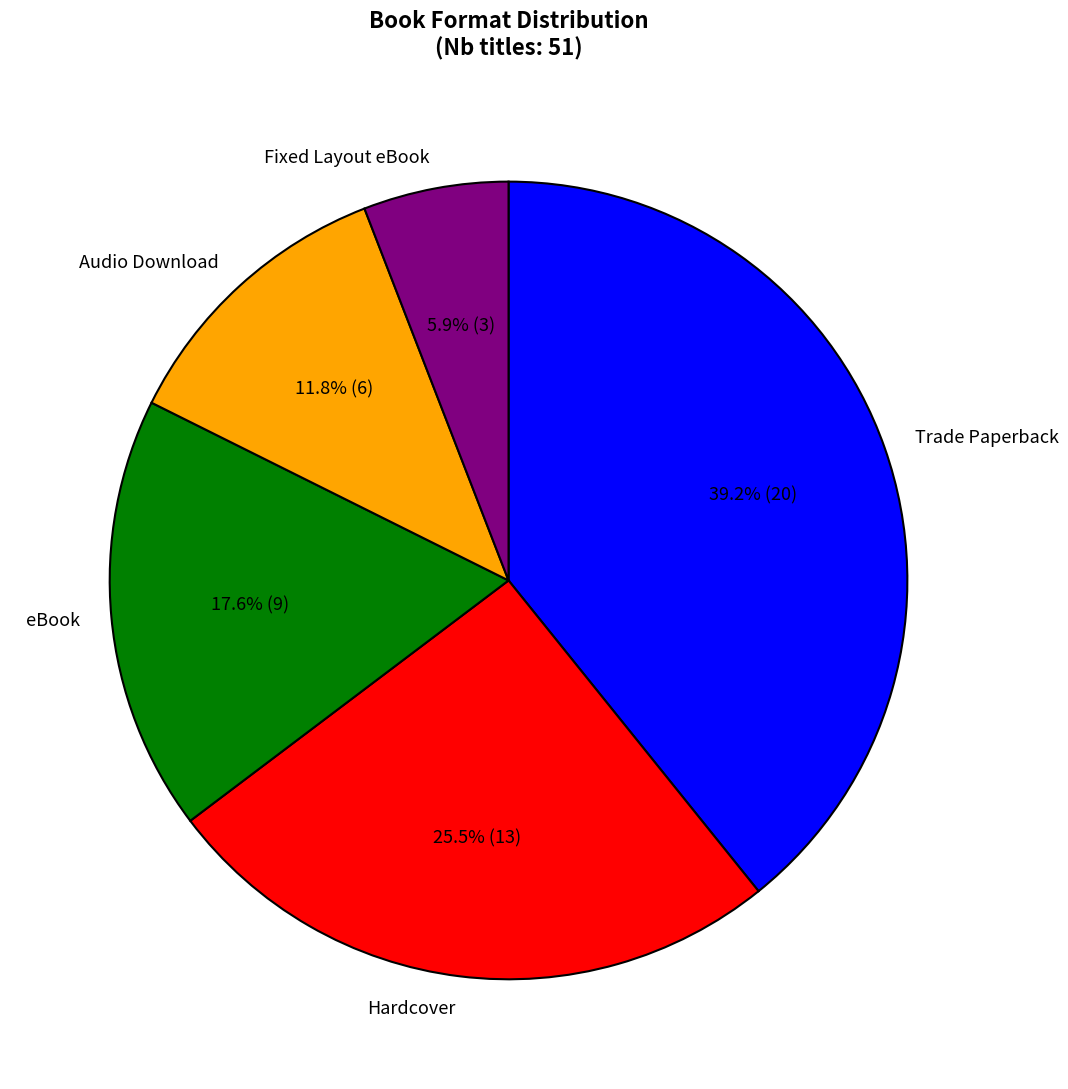

Does eBook account for over 50% of the chart?

No